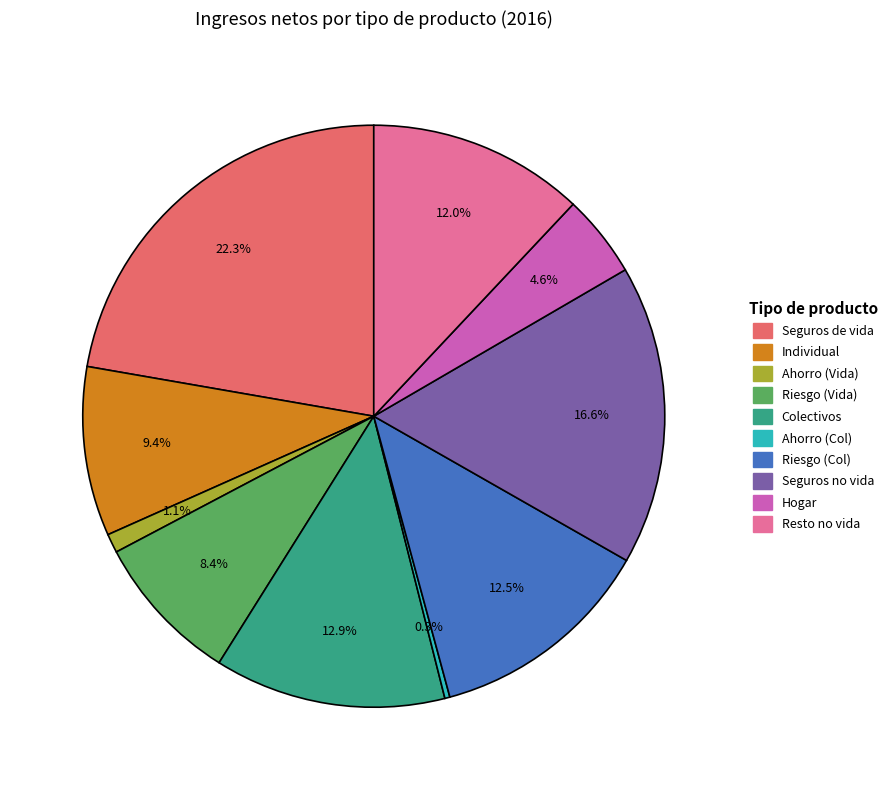

Is there any slice that represents more than half of the pie?

No